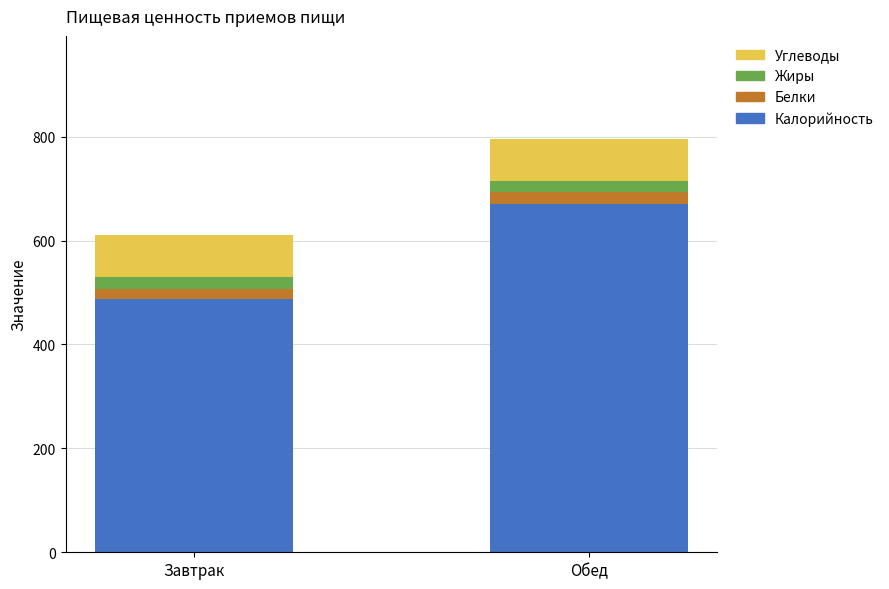

What is the total value across all series at Обед?

795.2